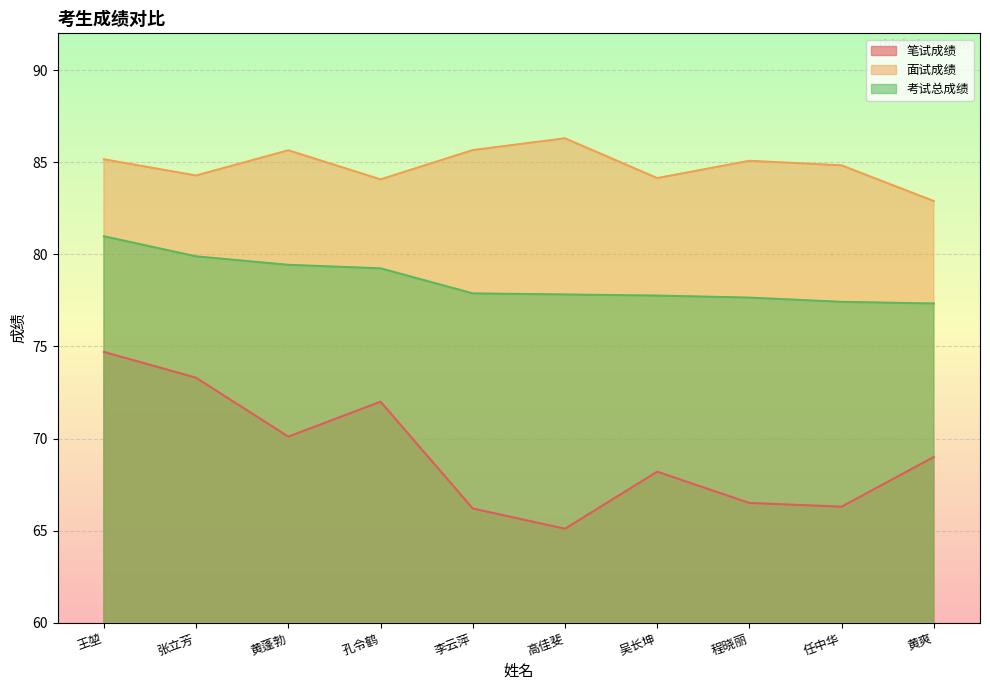

At which category does the chart reach its peak across all series?

高佳斐